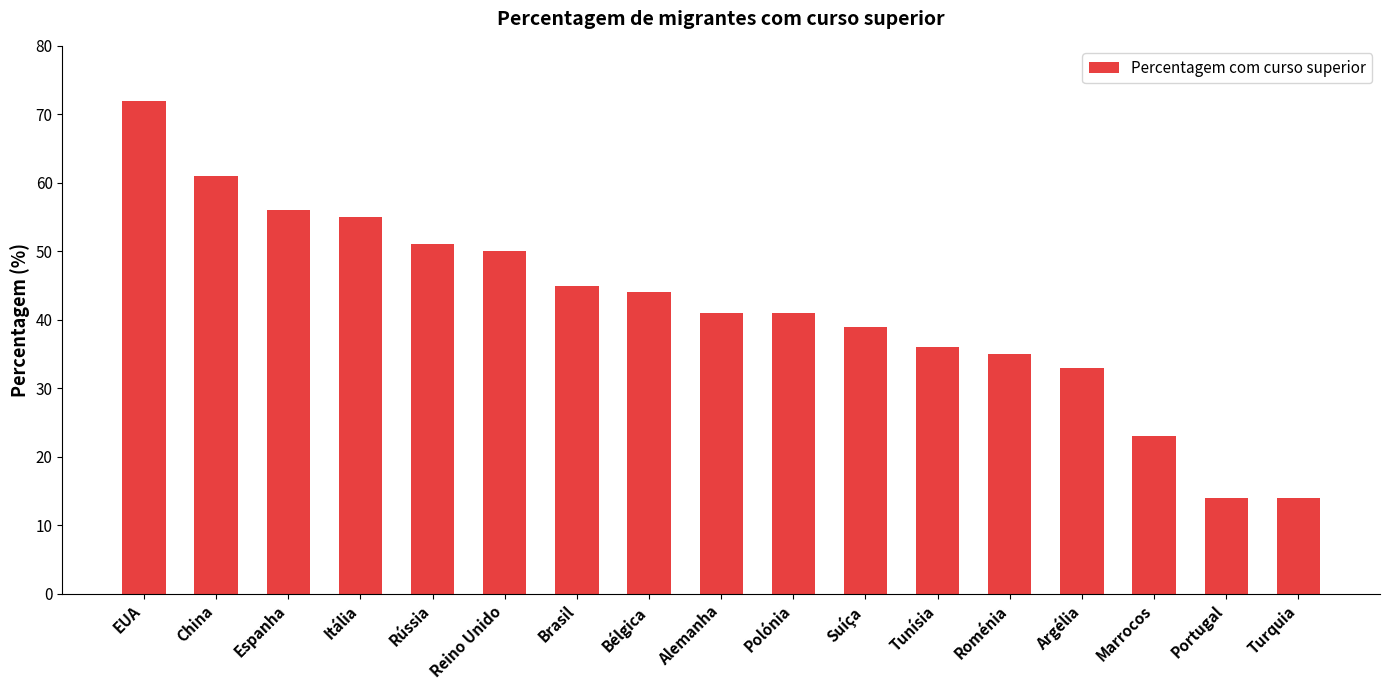

Approximately how many times larger is the value at Alemanha compared to Reino Unido?

0.8